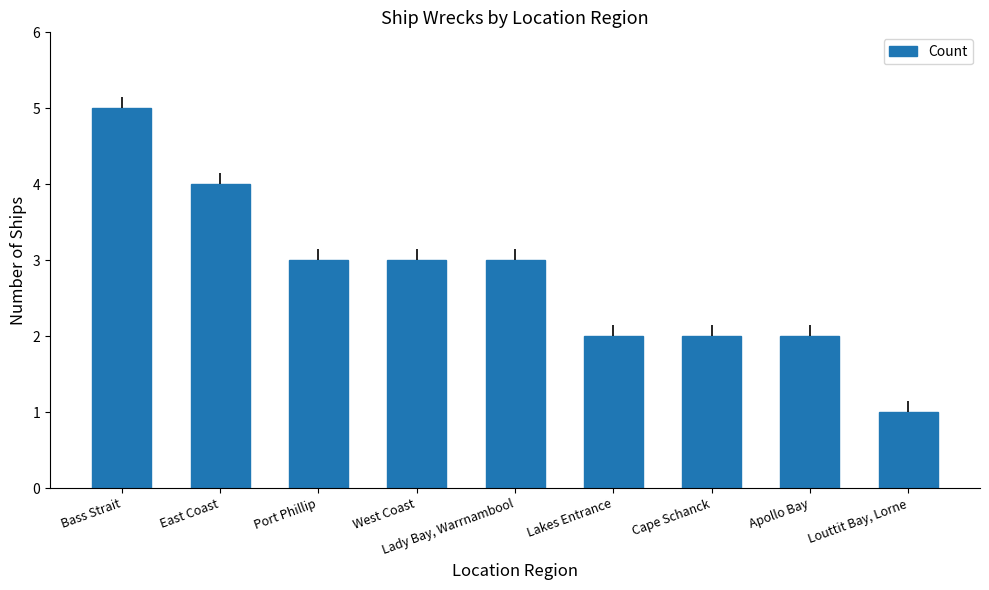

What position from the left is East Coast?

2